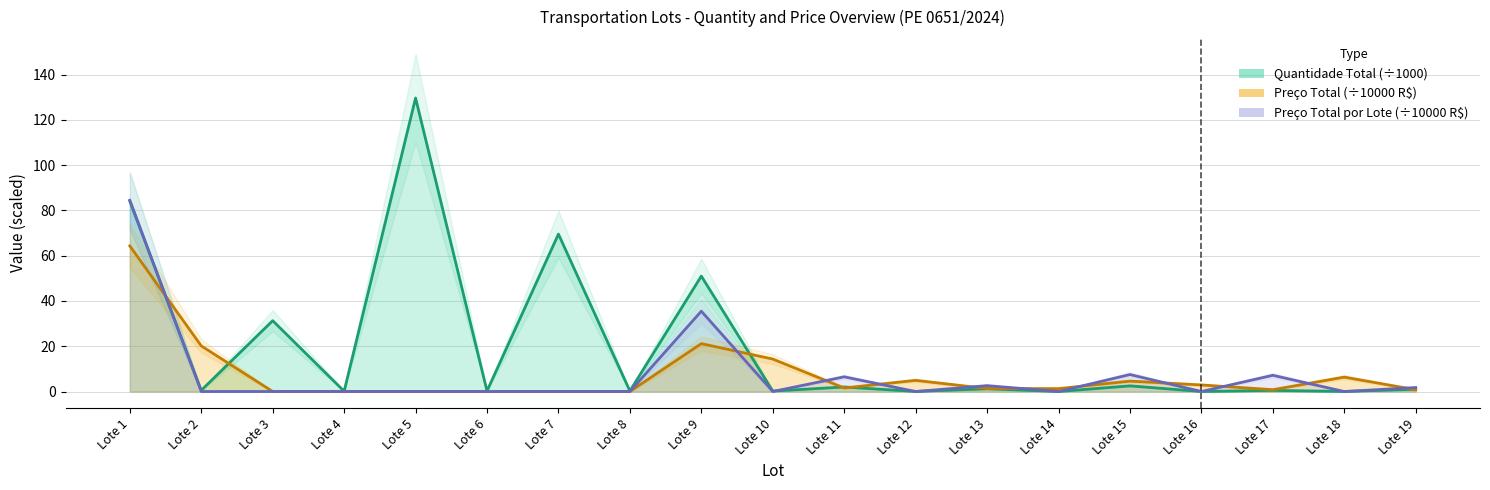

How many interior local valleys does the Quantidade Total series have?

9